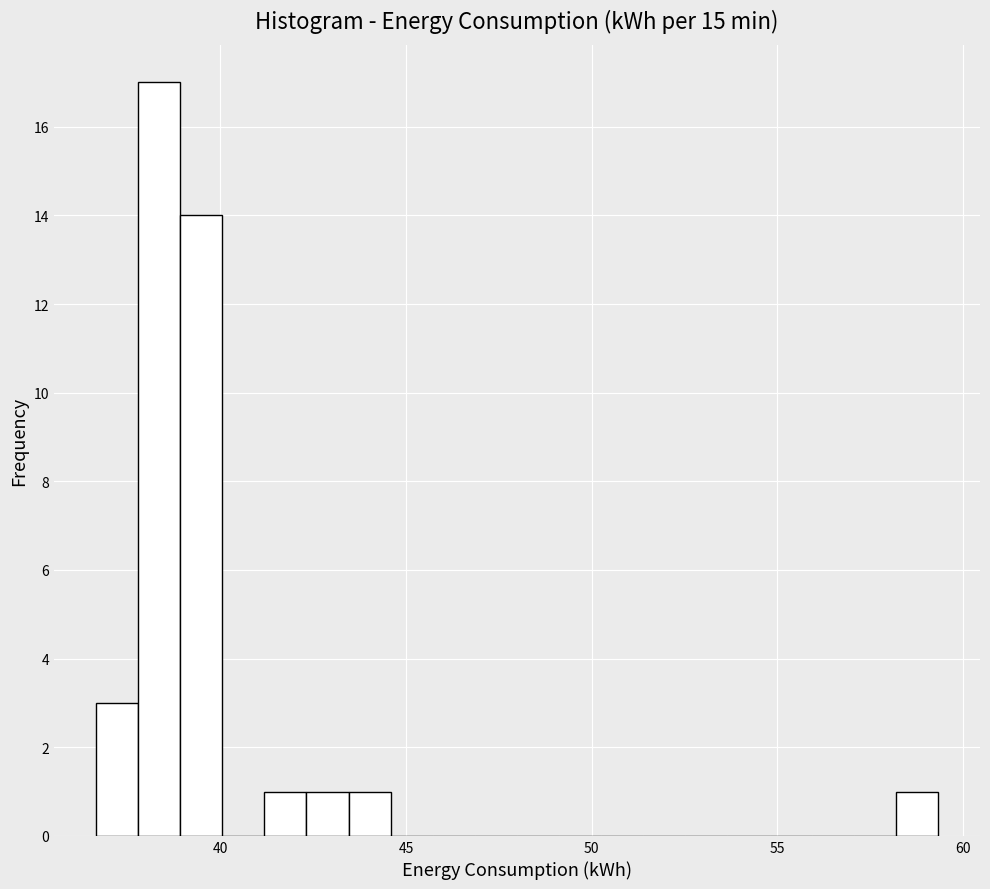

Around what value on the x-axis is the tallest bar? Give the approximate position of its centre, as read against the axis.

38.5